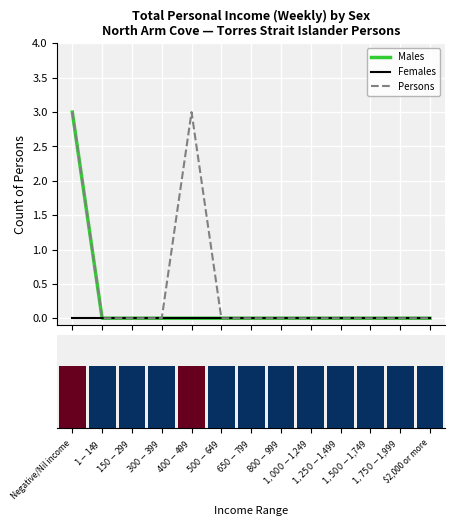

At which label does Persons (normalised) reach its minimum?

Negative/Nil income